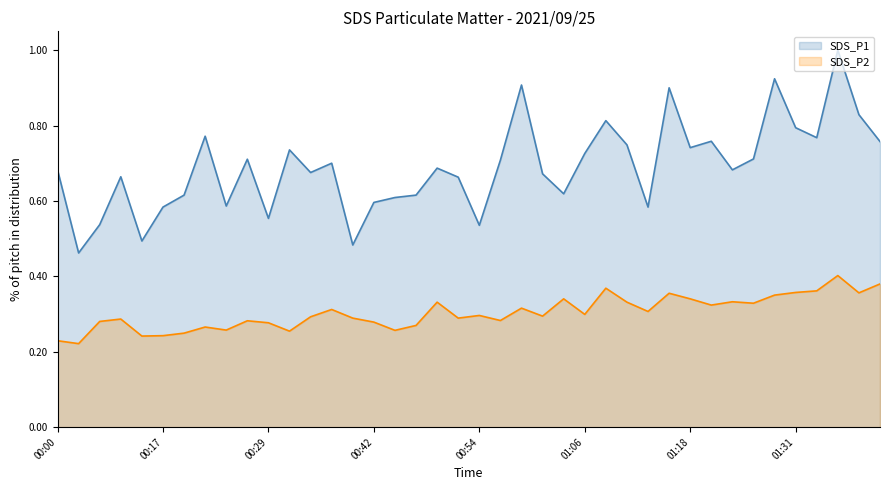

Where is SDS_P2 nearest to the value 0?

00:07